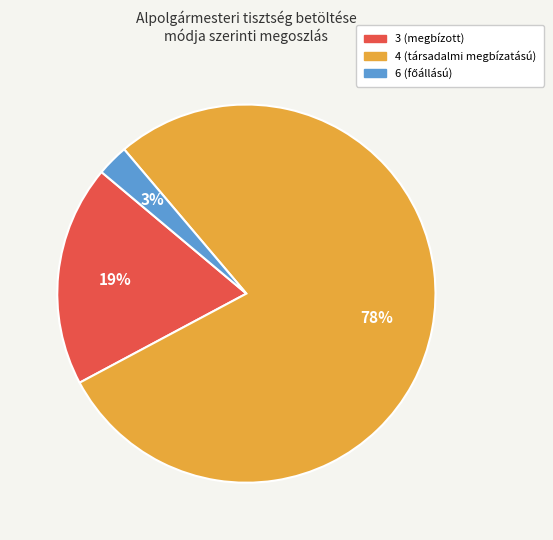

To the nearest percent, what portion does 4 (társadalmi megbízatású) represent?

78%